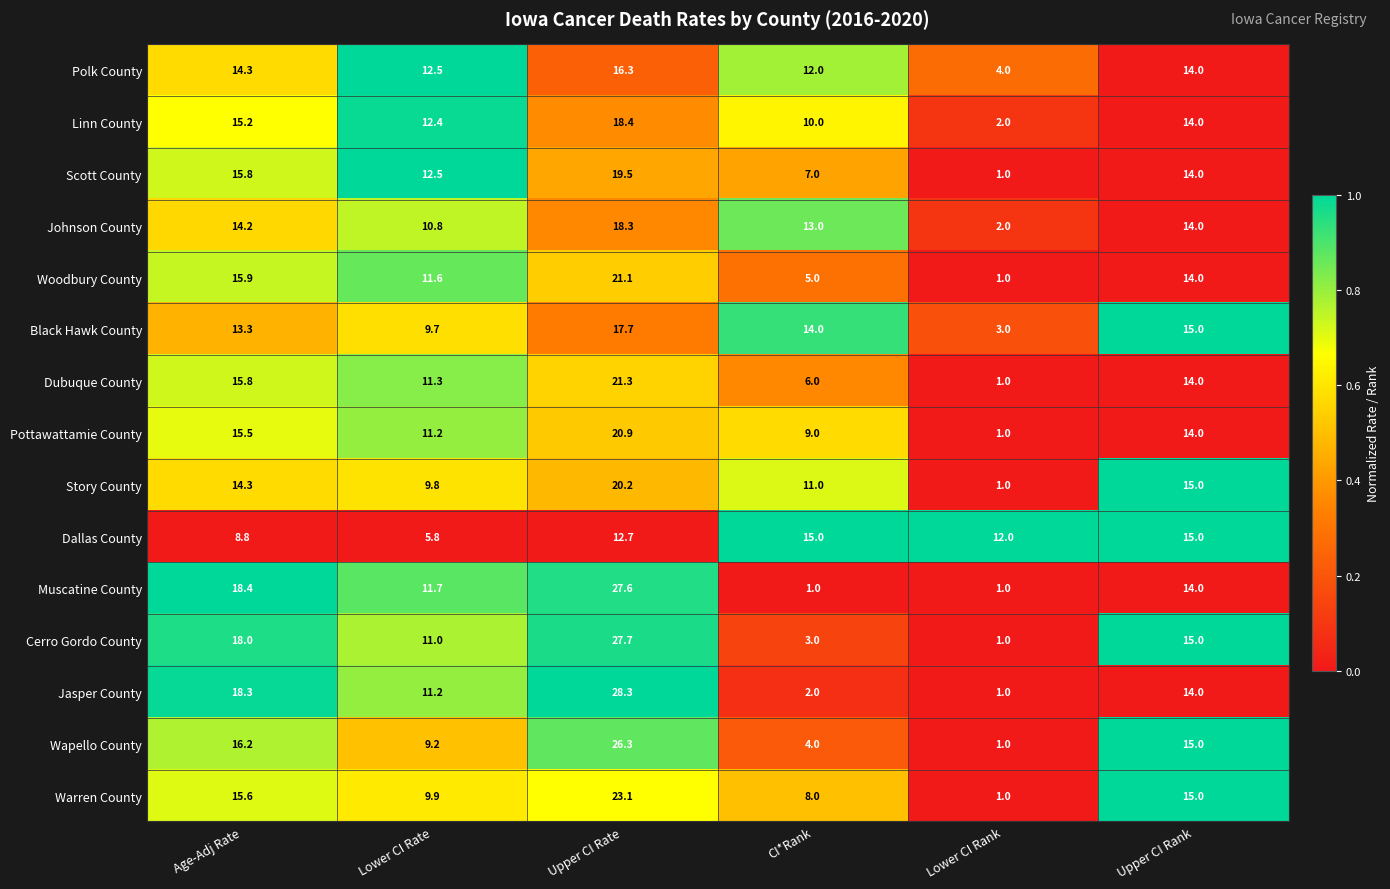

The value of Polk County at Upper CI Rank is 14.0. True or false?

True